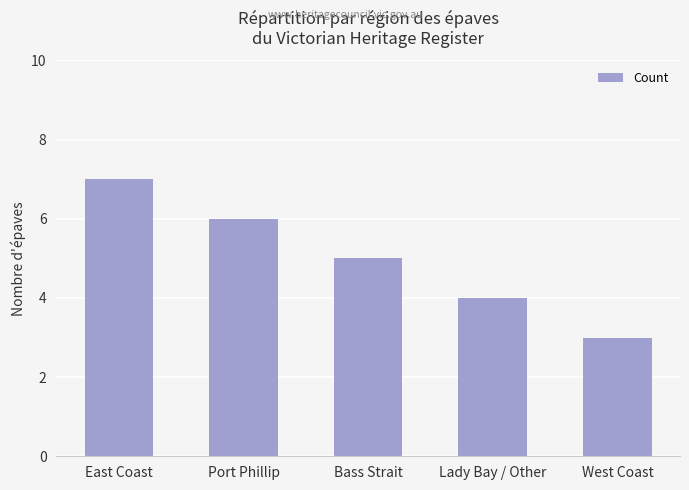

Which category has the lowest value across all series?

West Coast